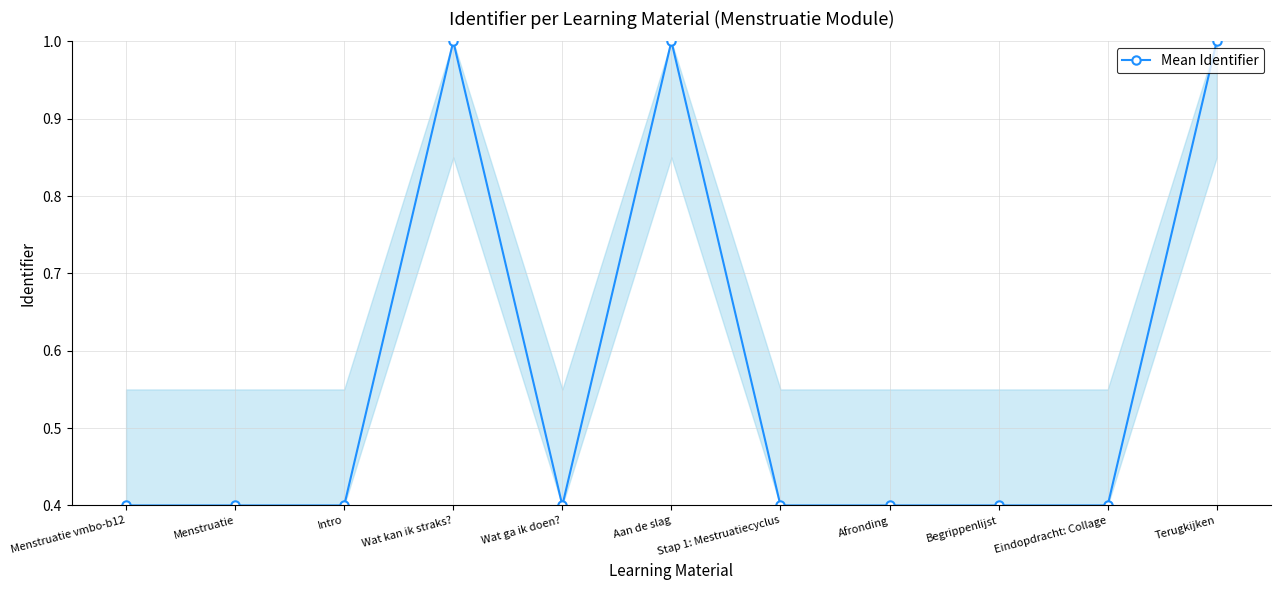

What is the minimum value shown in the chart?

0.4